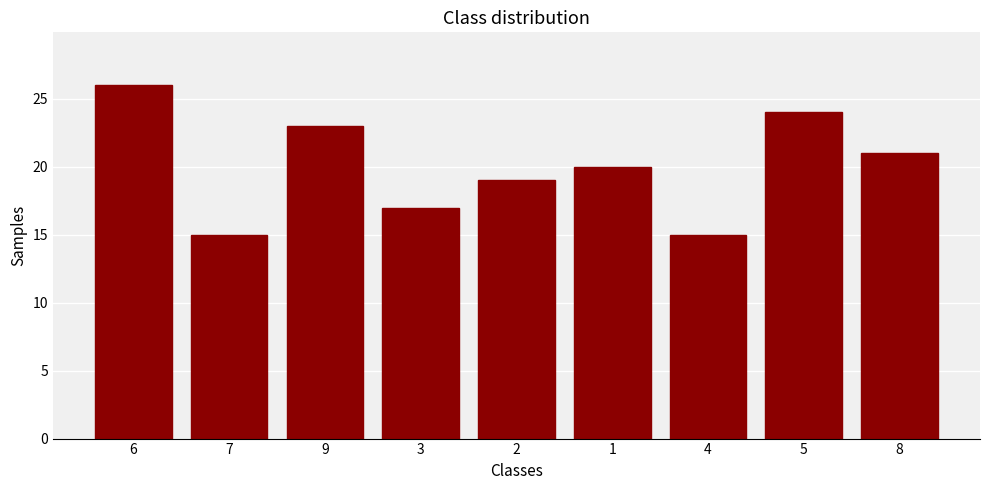

What is the label of the 5th bar from the left?

2